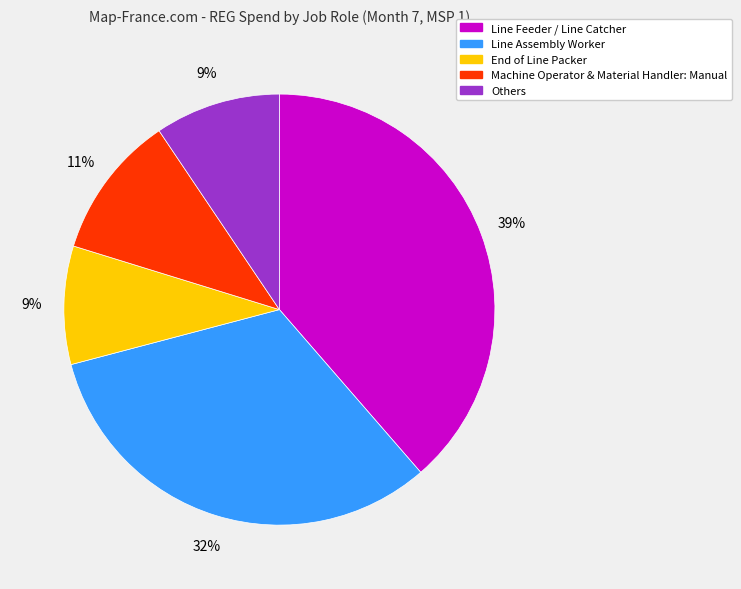

Between End of Line Packer and Line Assembly Worker, which is larger?

Line Assembly Worker